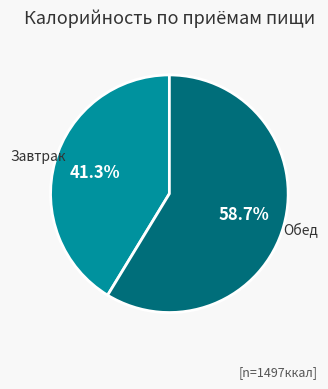

To the nearest percent, what portion does Обед represent?

59%